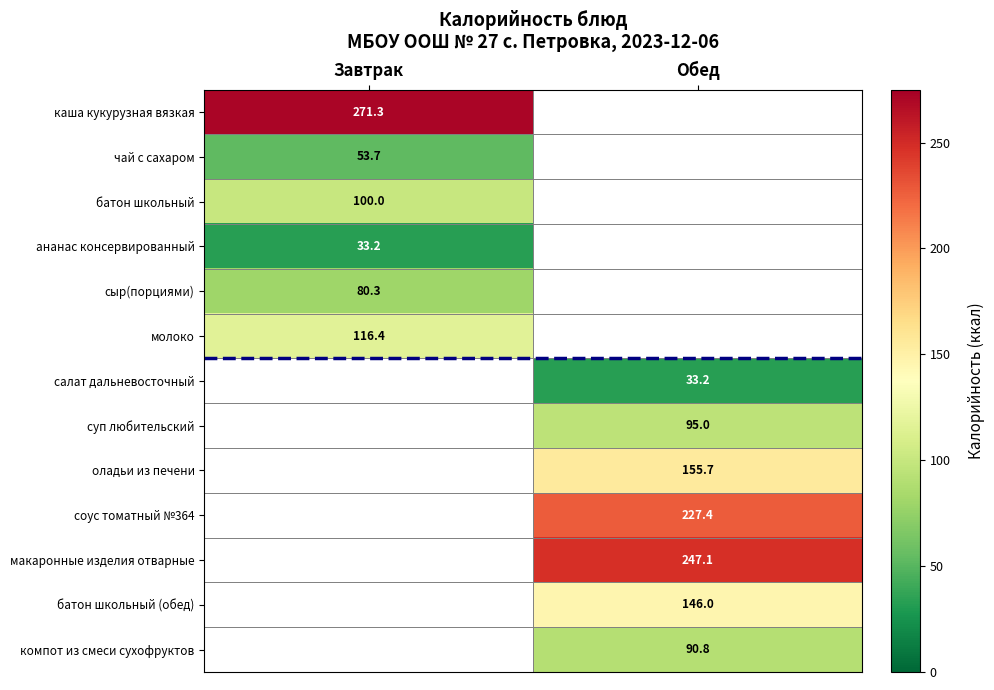

How many series are shown in this chart?

13